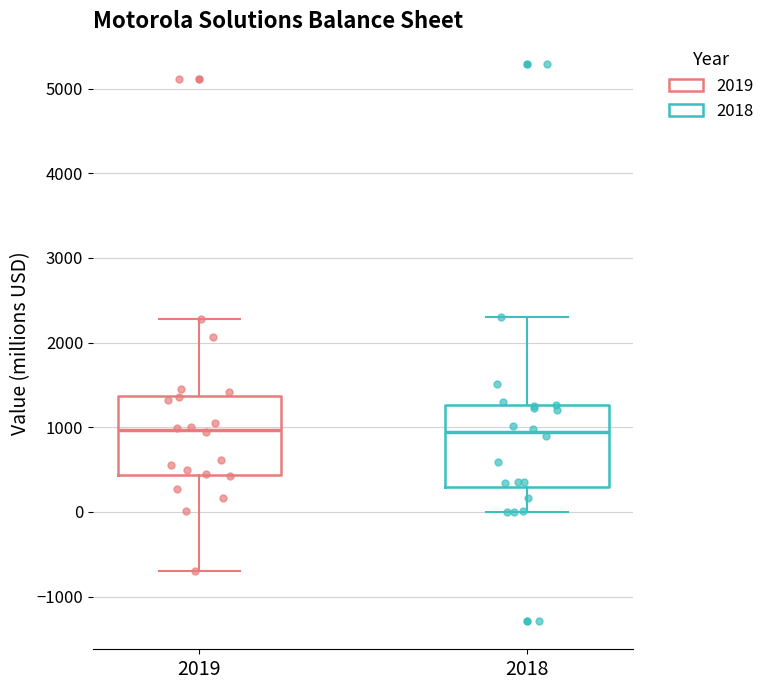

Where is the lower edge of the box at x = 2019 on the y-axis? The values are not printed on the chart, so give them approximately, as read against the axis.

400